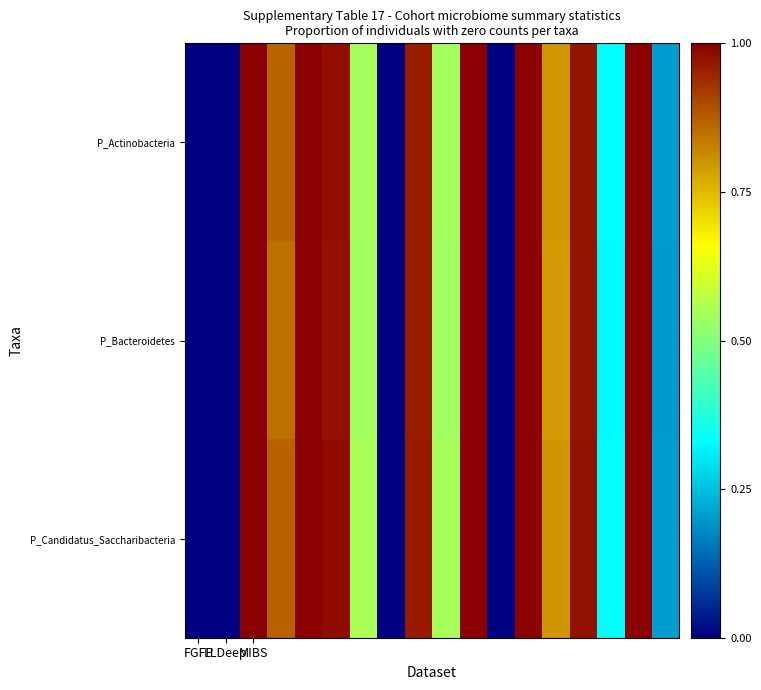

At which category is the sum across all series the highest?

10